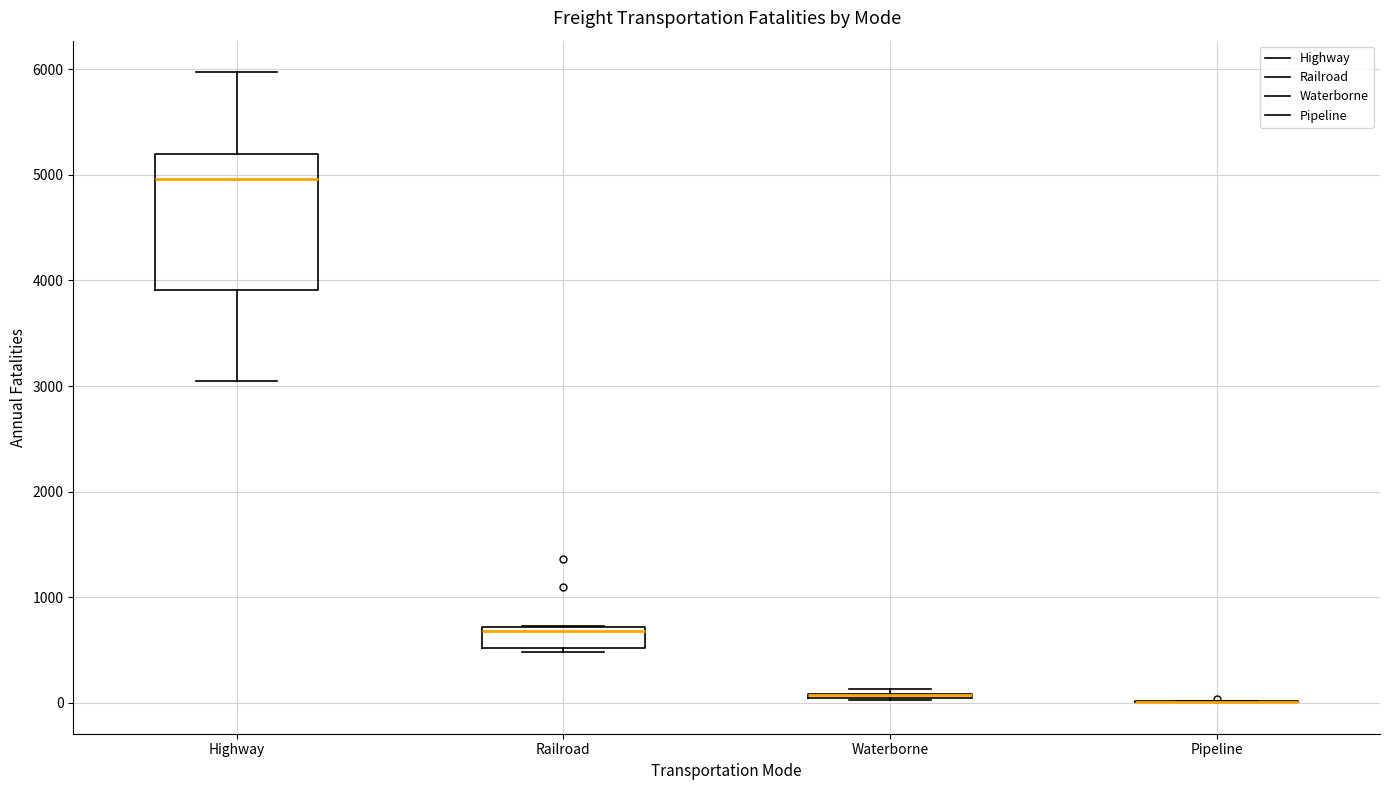

Reading left to right, read every box against the y-axis: the position of its median line, the range the box covers, and the ends of its whiskers. The values are not printed on the chart, so give them approximately, as read against the axis.

Highway: median 5000, box 3900 to 5200, whiskers 3100 to 6000
Railroad: median 700 (just below the box's upper edge), box 500 to 700, whiskers 500 (just below the box's lower edge) to 700
Waterborne: box collapsed to a line at 100, whiskers 0 to 100
Pipeline: box collapsed to a line at 0, whiskers 0 to 0